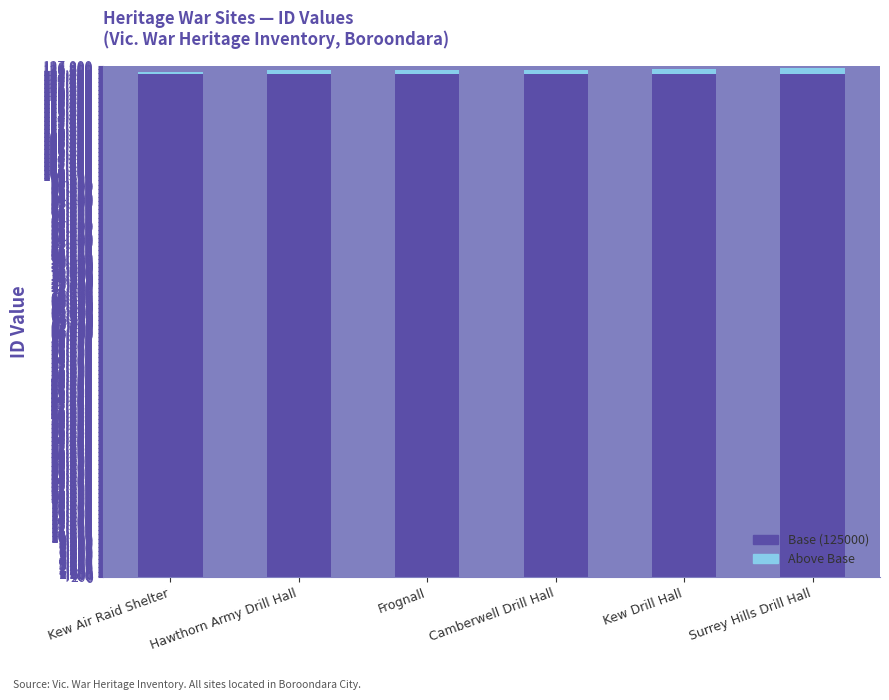

The value of Base (125000) at Kew Air Raid Shelter is 125000. True or false?

True